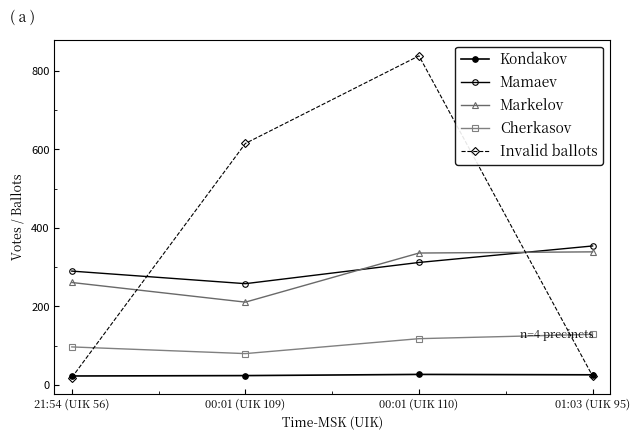

How many series are shown in this chart?

5